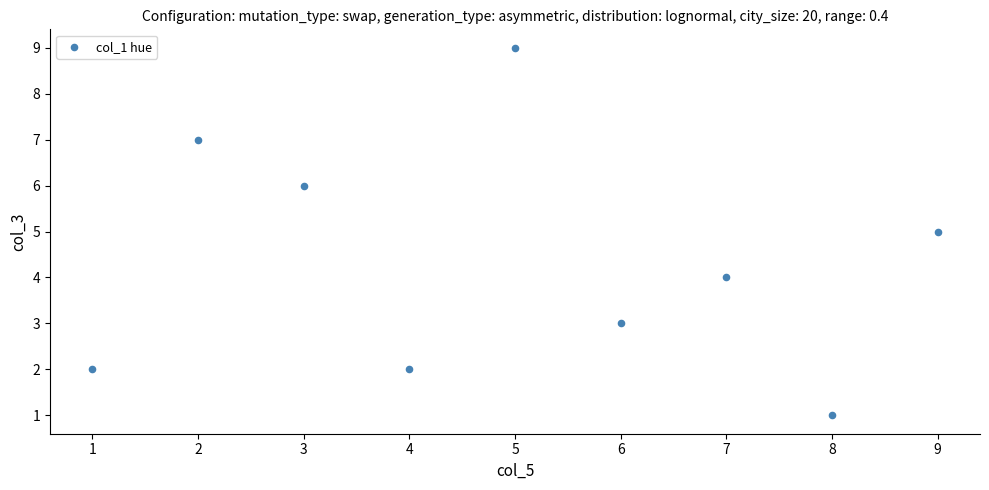

What is the average Y value?

4